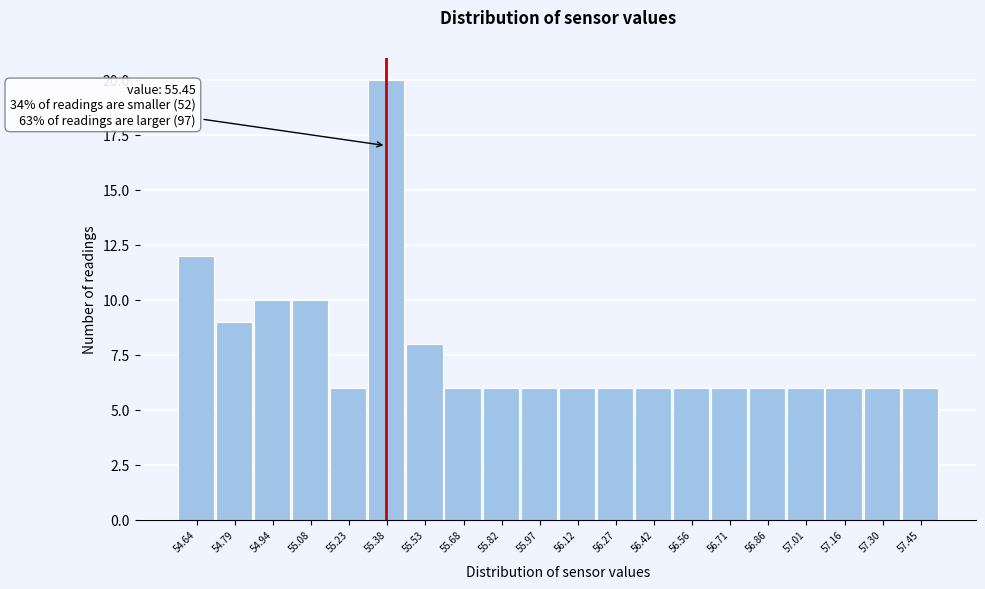

Reading right to left, extract all data points from this chart.

6	6	6	6	6	6	6	6	6	6	6	6	6	8	20	6	10	10	9	12